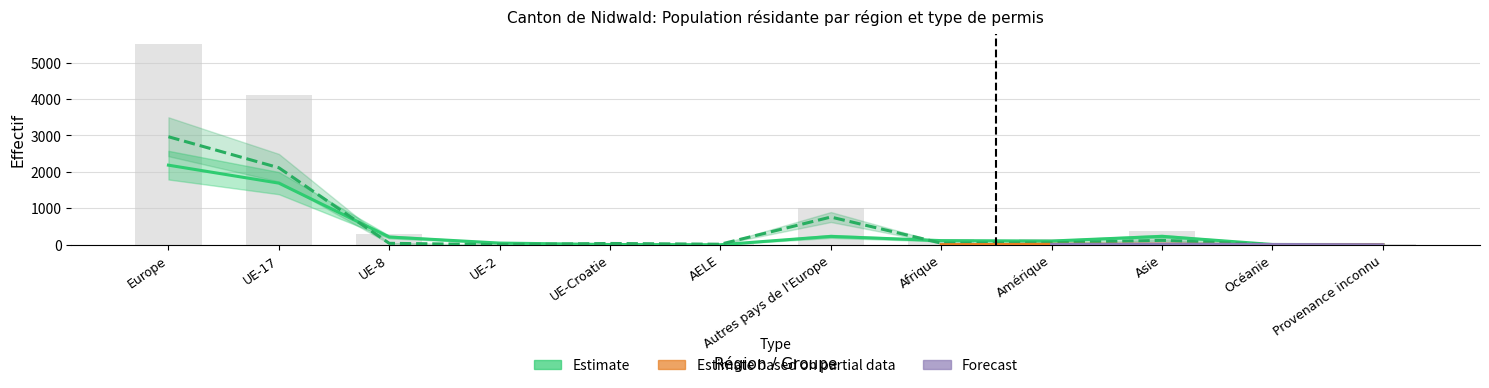

The Etablis (C) series shows 15 at UE-Croatie. True or false?

False